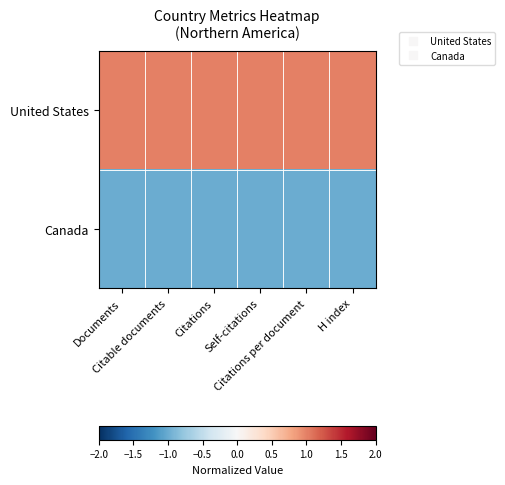

Reading right to left, transcribe all the data shown in this chart.

United States: H index=1.0	Citations per document=1.0	Self-citations=1.0	Citations=1.0	Citable documents=1.0	Documents=1.0
Canada: H index=-1.0	Citations per document=-1.0	Self-citations=-1.0	Citations=-1.0	Citable documents=-1.0	Documents=-1.0